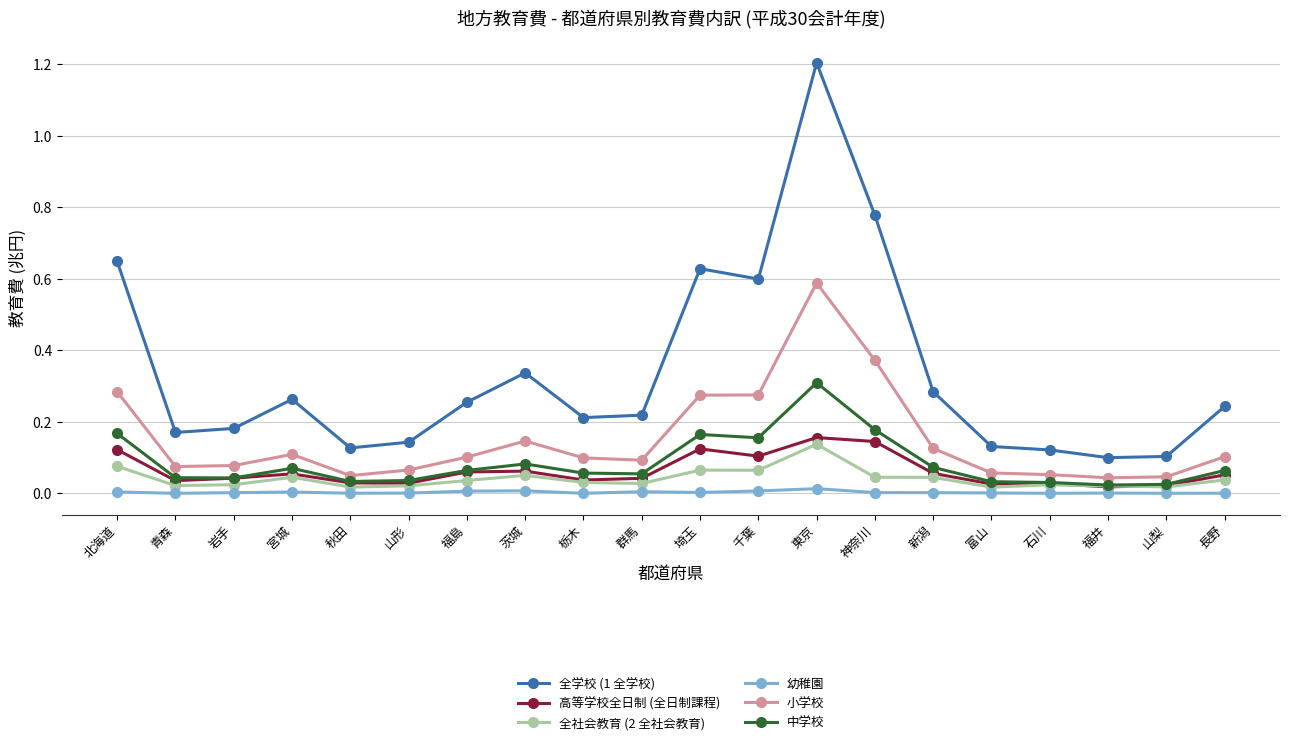

Which category has the highest value in the 小学校 series?

東京